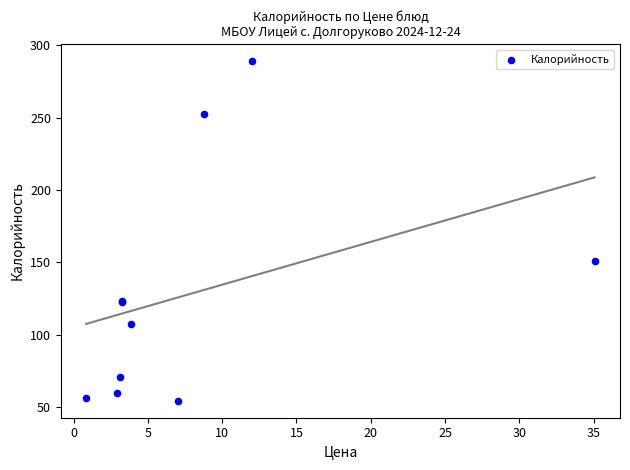

What Y value in the scatter plot is closest to 171?

150.7